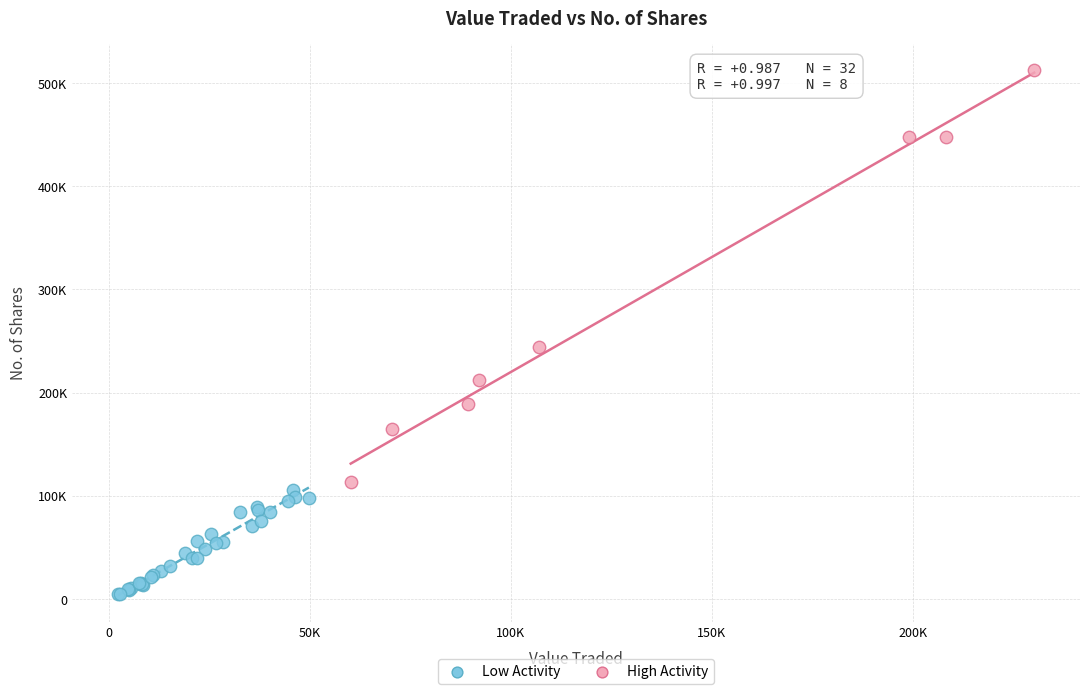

Which series has the largest Y range (max minus min)?

High Activity